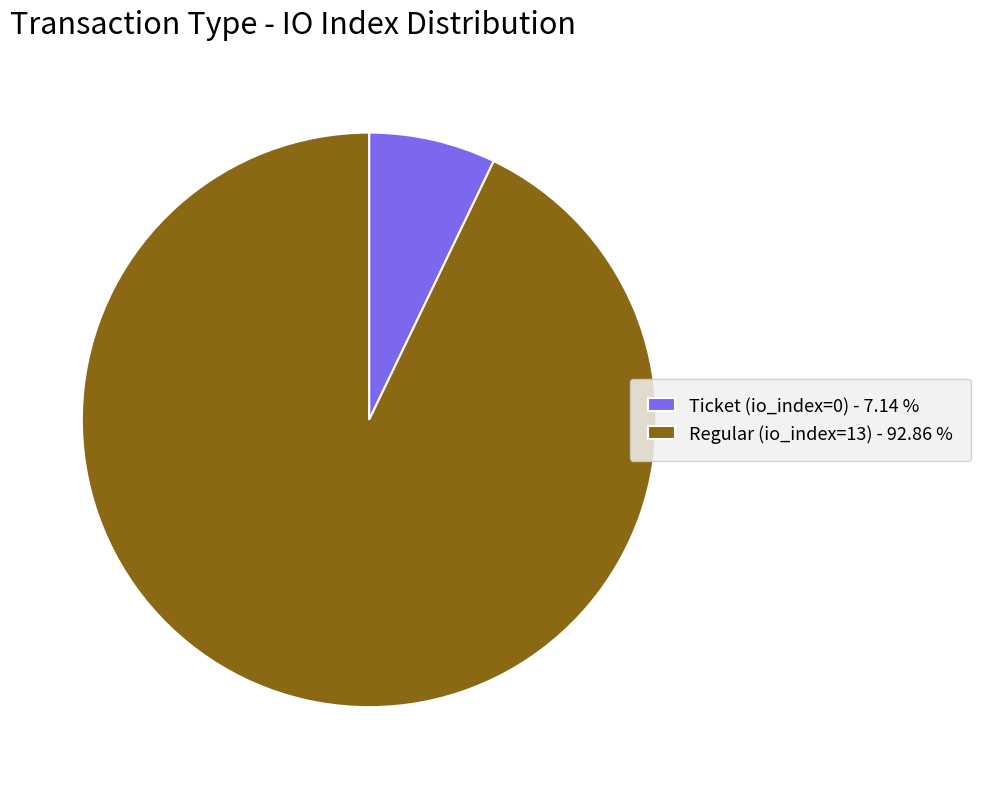

Between Regular (io_index=13) and Ticket (io_index=0), which is larger?

Regular (io_index=13)